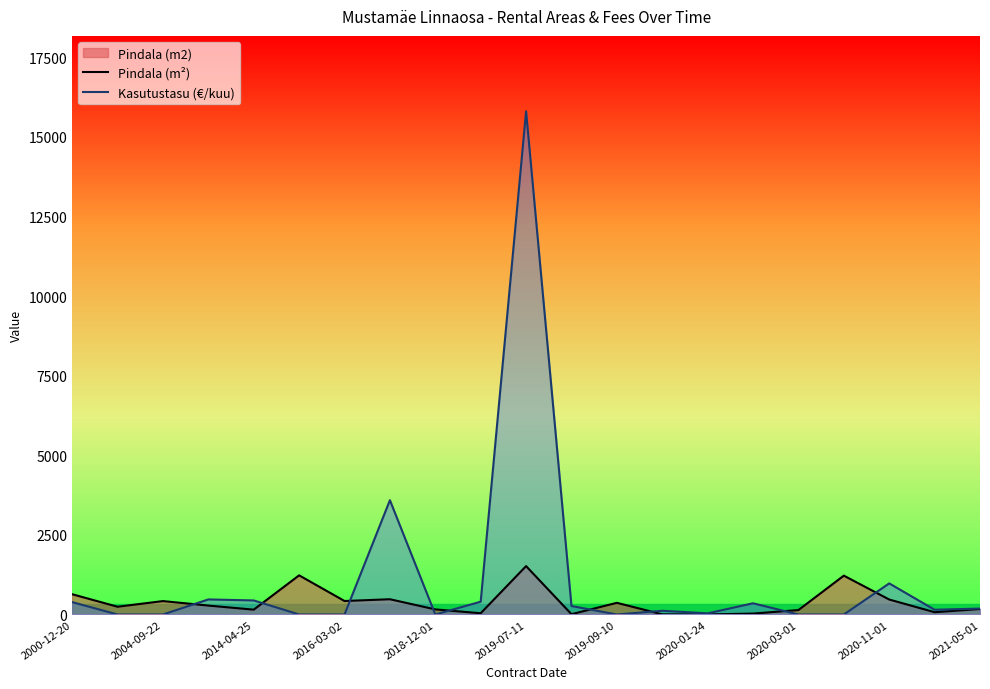

At which category is the sum across all series the highest?

2019-07-11